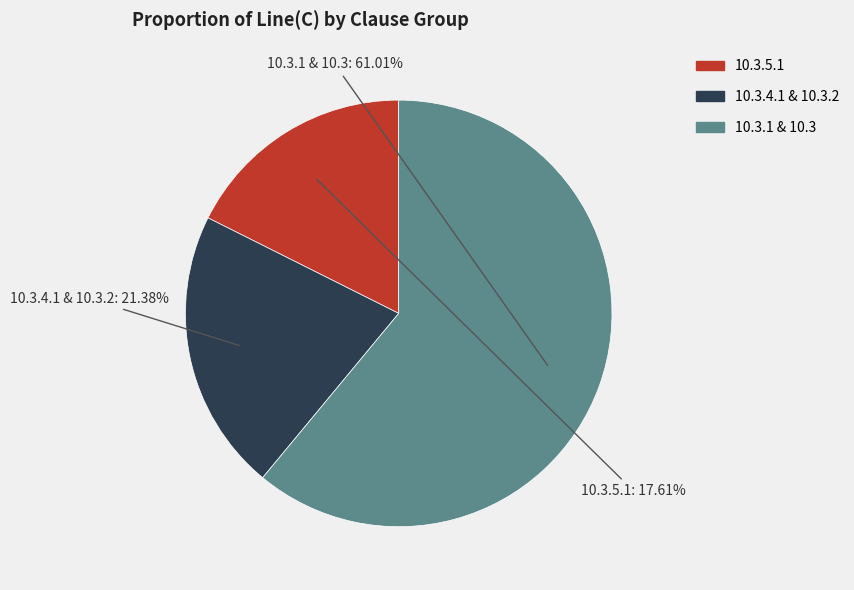

Rank the categories by value from lowest to highest.

10.3.5.1, 10.3.4.1 & 10.3.2, 10.3.1 & 10.3